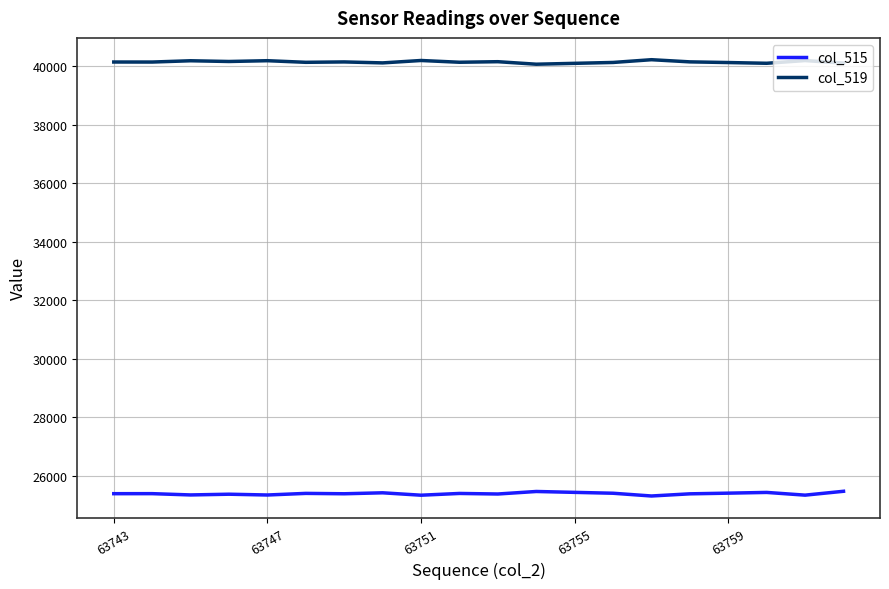

What is the greatest value displayed?

40219